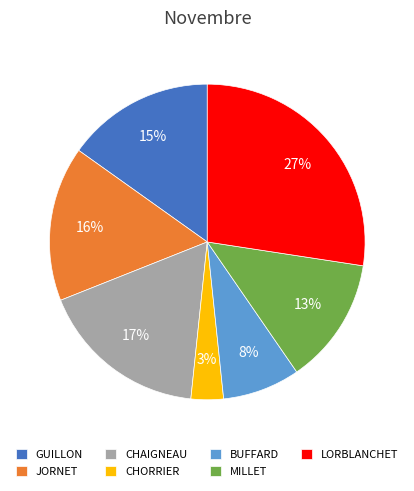

Is the sum of GUILLON and BUFFARD greater than half?

No